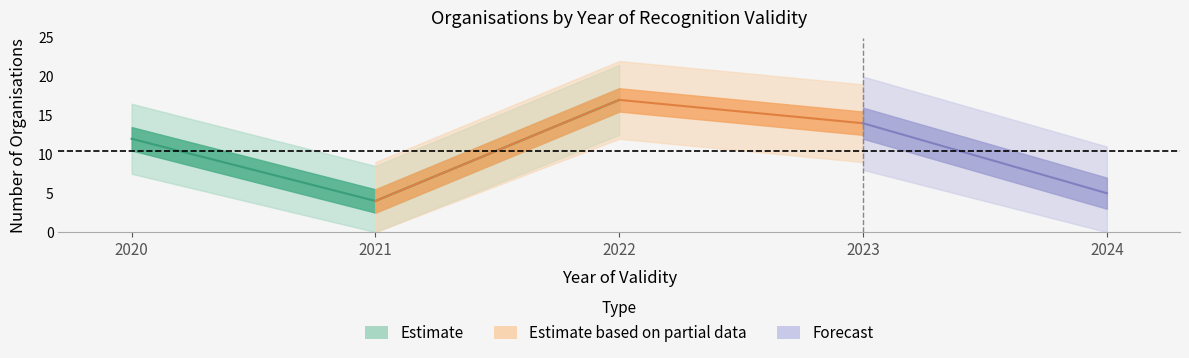

How many points are higher than both their immediate neighbors (excluding endpoints)?

1